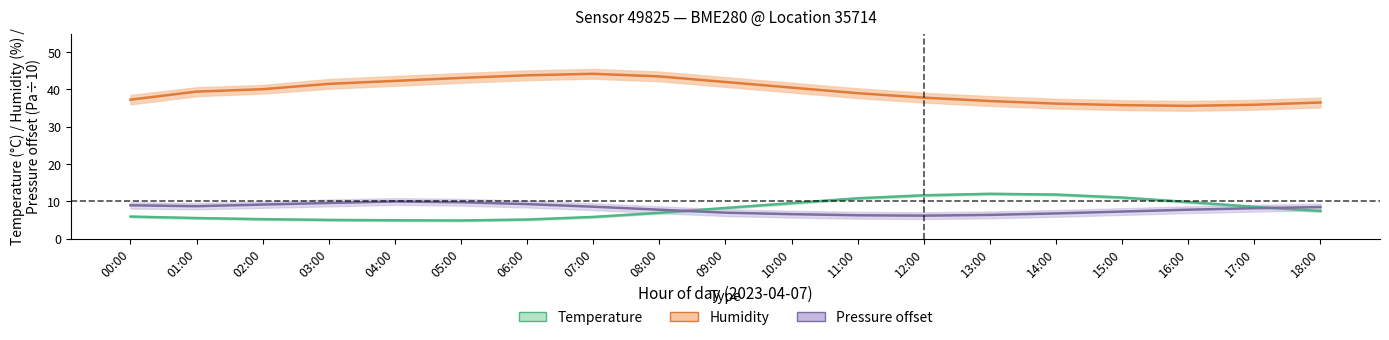

Is the value of Pressure offset at 00:00 greater than the value of Humidity at 07:00?

No